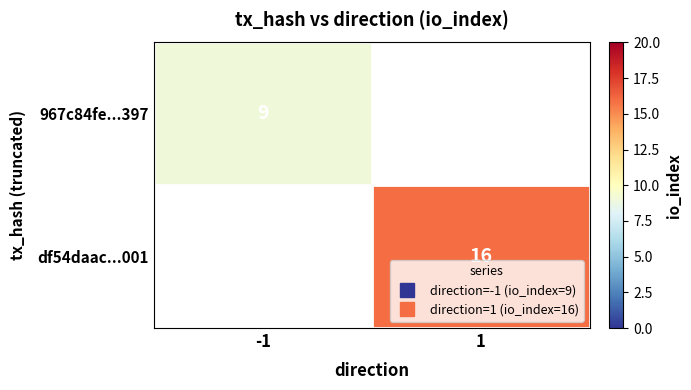

At how many categories does at least one series exceed 11?

1